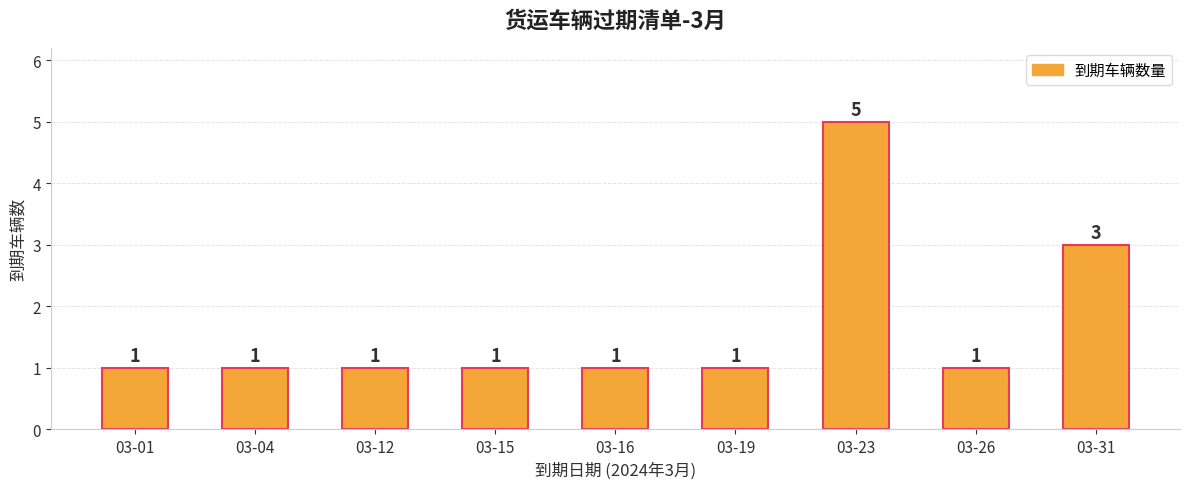

What is the average value?

2